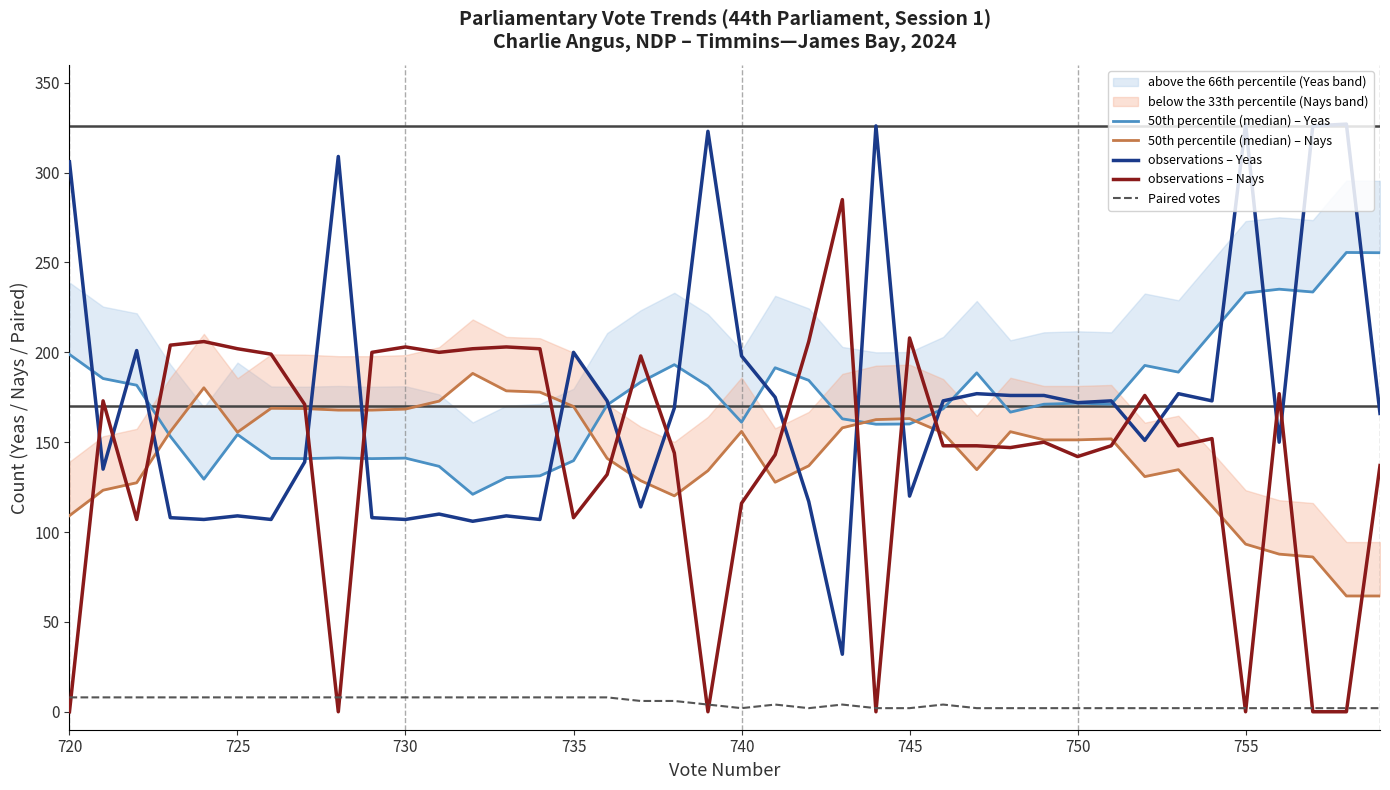

What is the highest value of the Paired votes series?

8